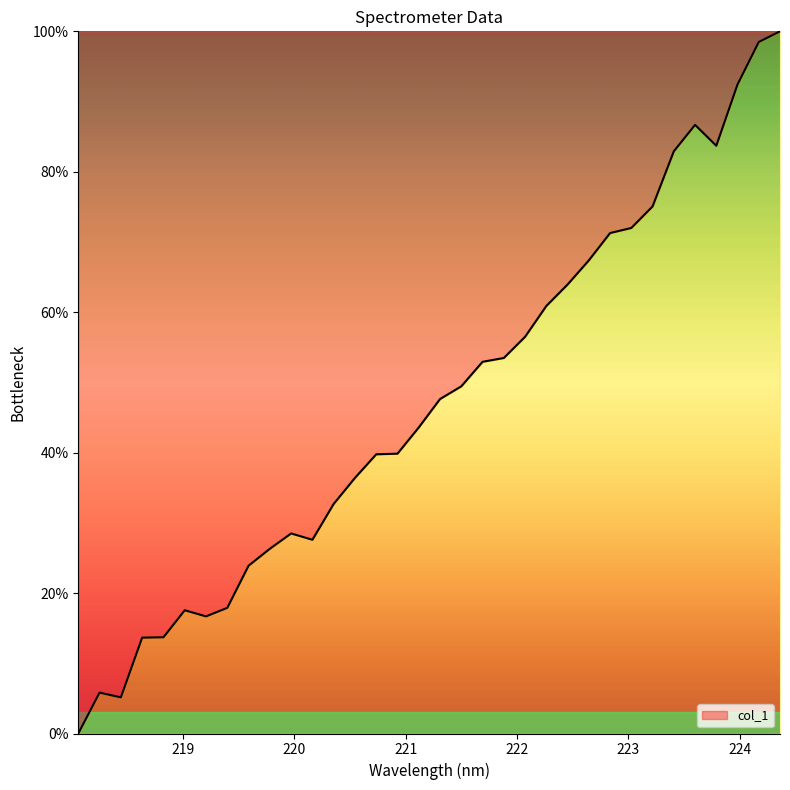

What is the difference between the maximum and minimum values?

100.0